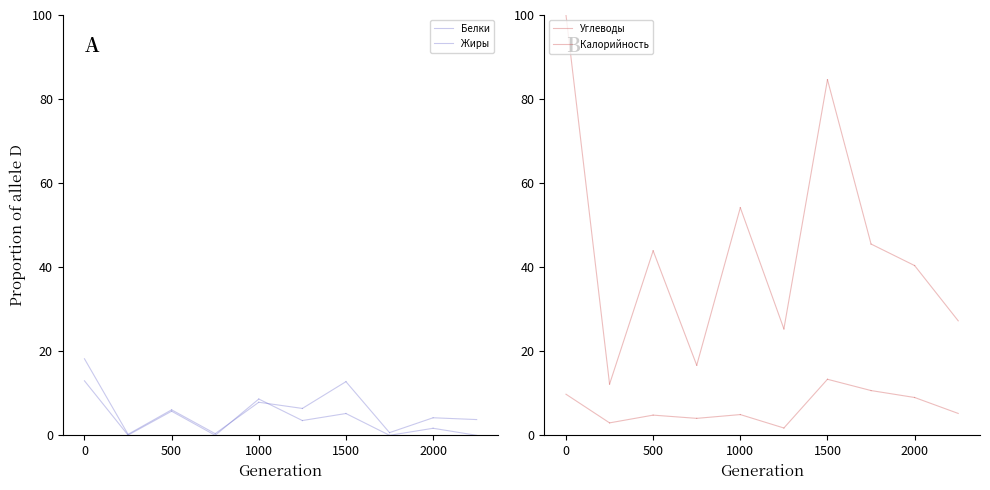

What is the total value across all series at 0?

141.0